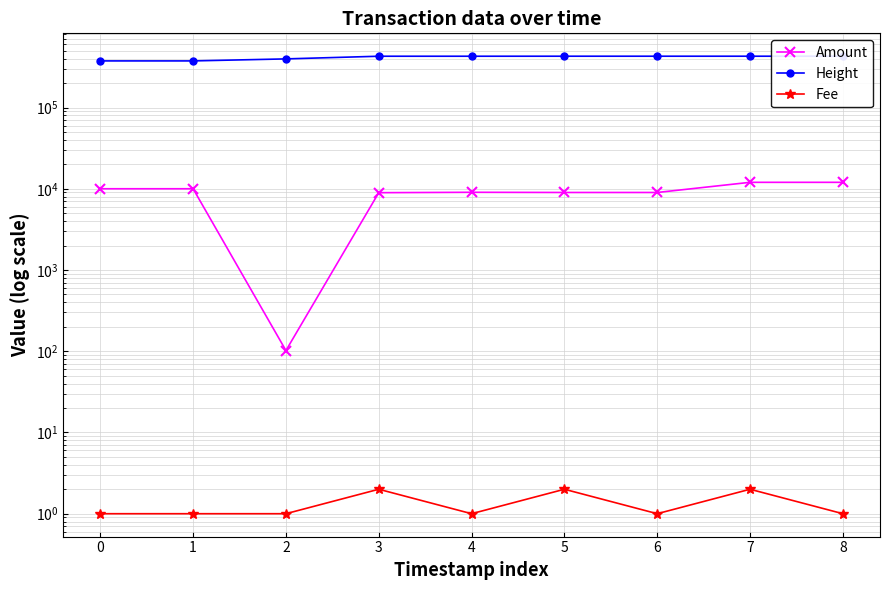

Reading left to right, list all the values displayed in this chart.

Amount: 10000.0	9999.0	102.0	8943.9	9044.9	8998.0	8997.0	11998.0	11997.0
Height: 374648.0	374653.0	396689.0	427808.0	427812.0	428062.0	428065.0	428085.0	428087.0
Fee: 1.0	1.0	1.0	2.0	1.0	2.0	1.0	2.0	1.0